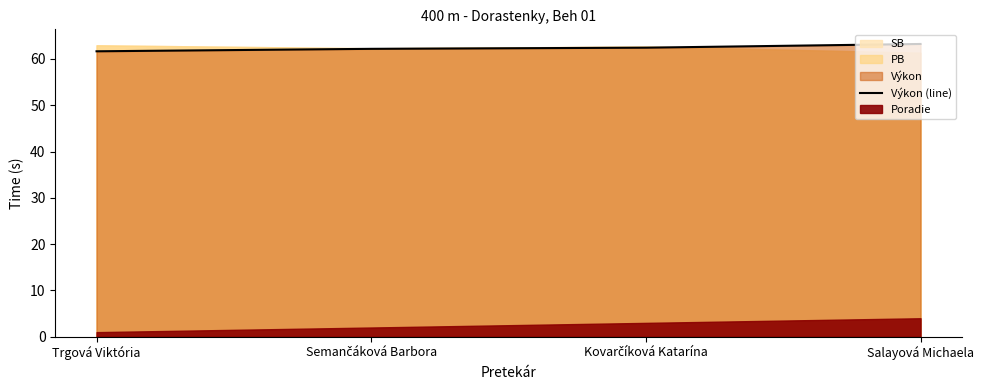

At which label is the value closest to 62?

Semančáková Barbora